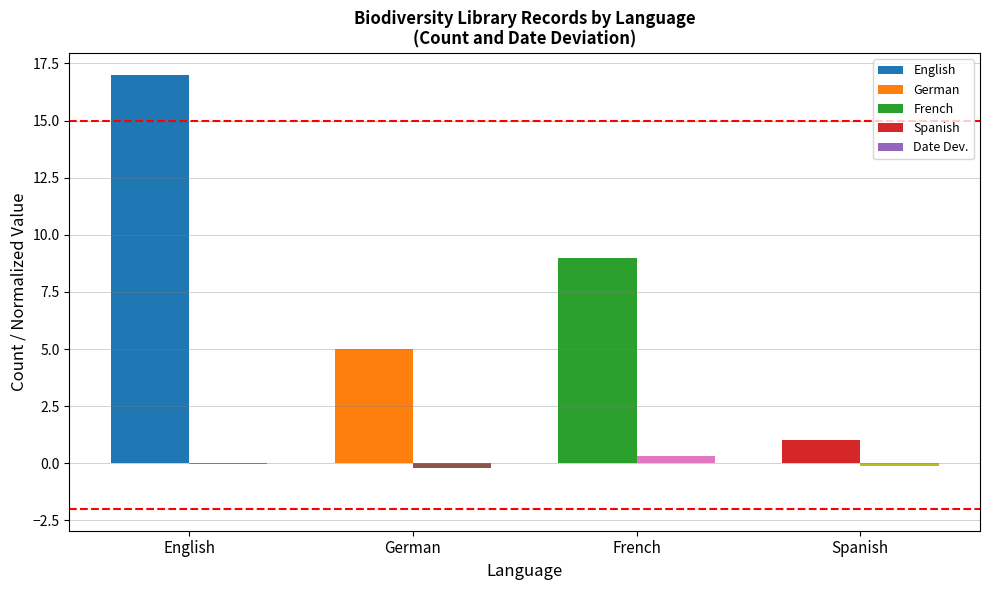

At which category is the sum across all series the highest?

English